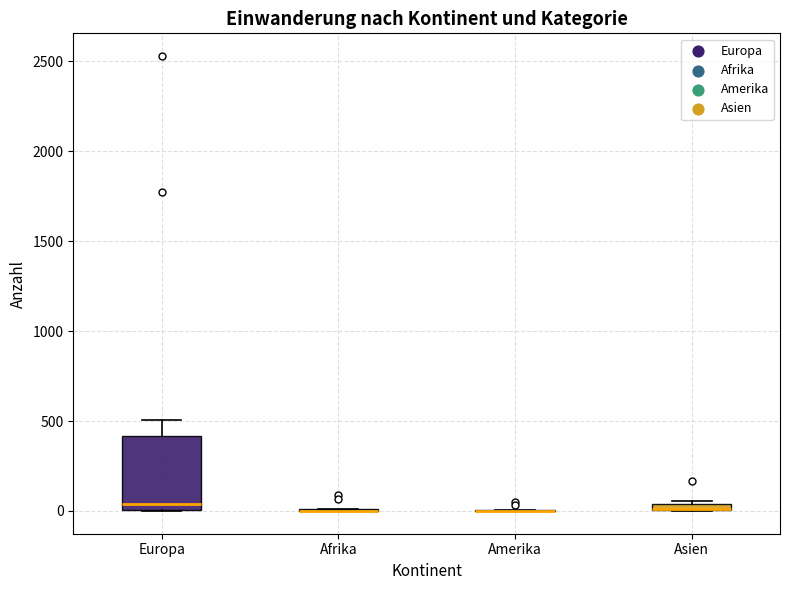

Comparing the boxes themselves (not the whiskers), which one is the tallest?

Europa